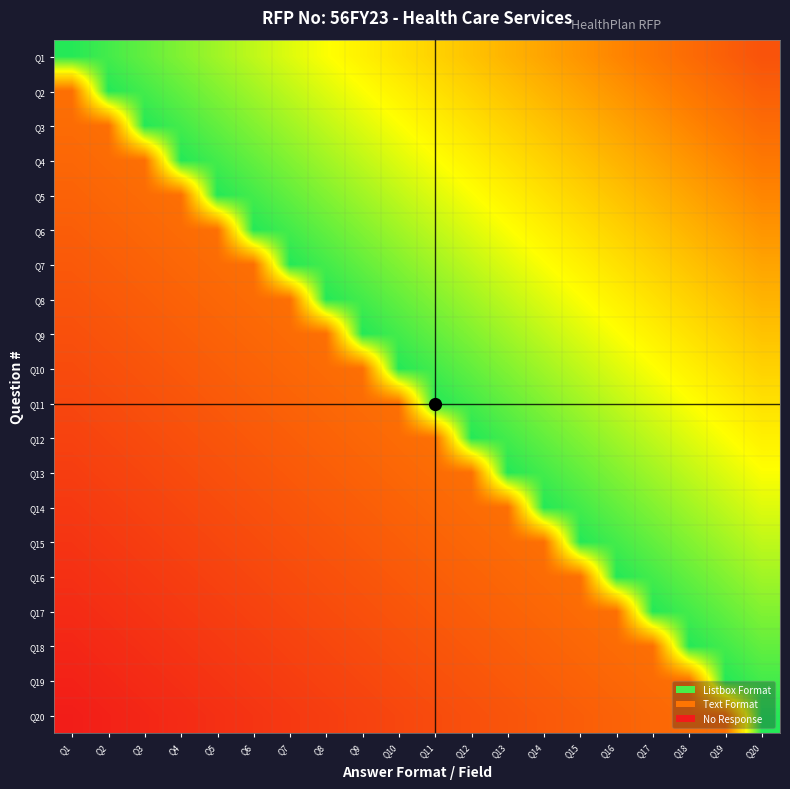

At Q5, list the series in order from smallest to largest.

Q20, Q19, Q18, Q17, Q16, Q15, Q14, Q13, Q12, Q11, Q10, Q9, Q8, Q7, Q6, Q1, Q2, Q3, Q4, Q5